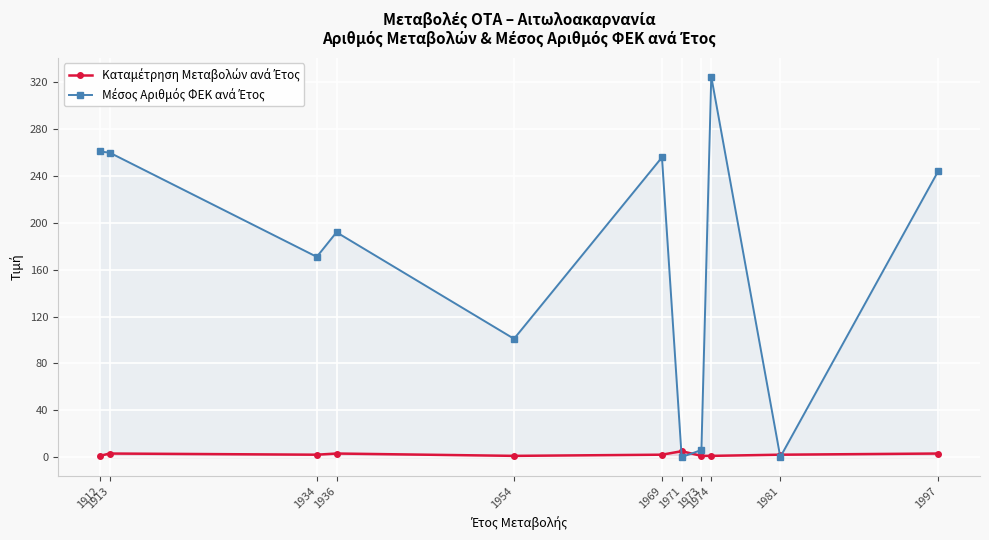

What is the maximum value shown in the chart?

325